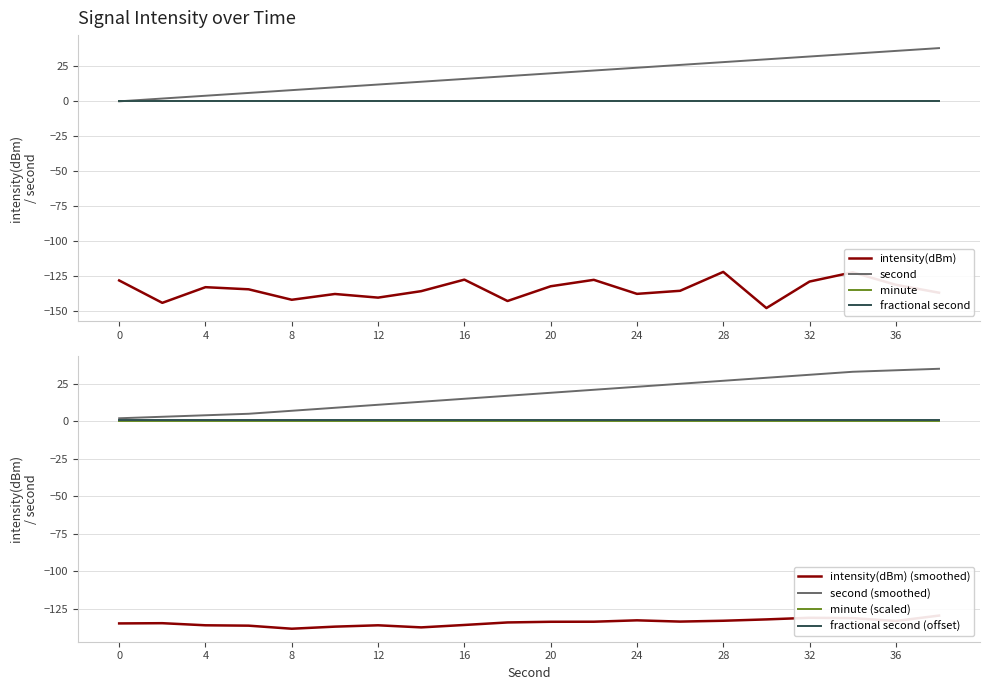

What is the maximum value for second (smoothed)?

35